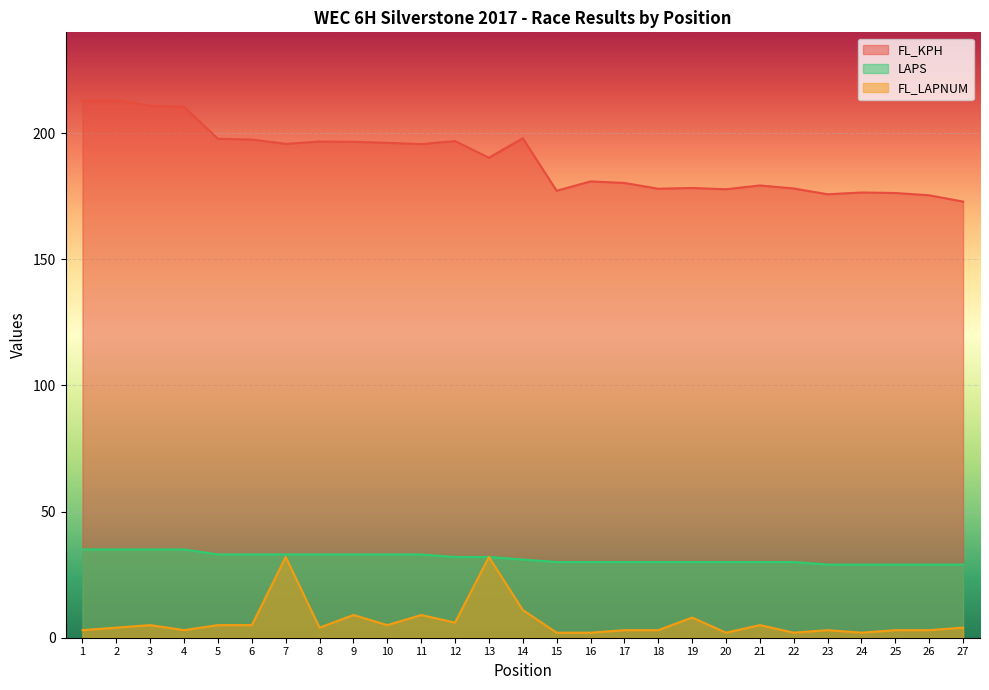

Reading left to right, what are all the values shown in this chart?

FL_KPH: 1=212.9	2=213.2	3=210.9	4=210.5	5=197.8	6=197.5	7=195.8	8=196.7	9=196.6	10=196.2	11=195.7	12=196.9	13=190.3	14=198.0	15=177.2	16=180.9	17=180.3	18=178.0	19=178.3	20=177.8	21=179.3	22=178.1	23=175.8	24=176.5	25=176.3	26=175.4	27=172.9
LAPS: 1=35.0	2=35.0	3=35.0	4=35.0	5=33.0	6=33.0	7=33.0	8=33.0	9=33.0	10=33.0	11=33.0	12=32.0	13=32.0	14=31.0	15=30.0	16=30.0	17=30.0	18=30.0	19=30.0	20=30.0	21=30.0	22=30.0	23=29.0	24=29.0	25=29.0	26=29.0	27=29.0
FL_LAPNUM: 1=3.0	2=4.0	3=5.0	4=3.0	5=5.0	6=5.0	7=32.0	8=4.0	9=9.0	10=5.0	11=9.0	12=6.0	13=32.0	14=11.0	15=2.0	16=2.0	17=3.0	18=3.0	19=8.0	20=2.0	21=5.0	22=2.0	23=3.0	24=2.0	25=3.0	26=3.0	27=4.0